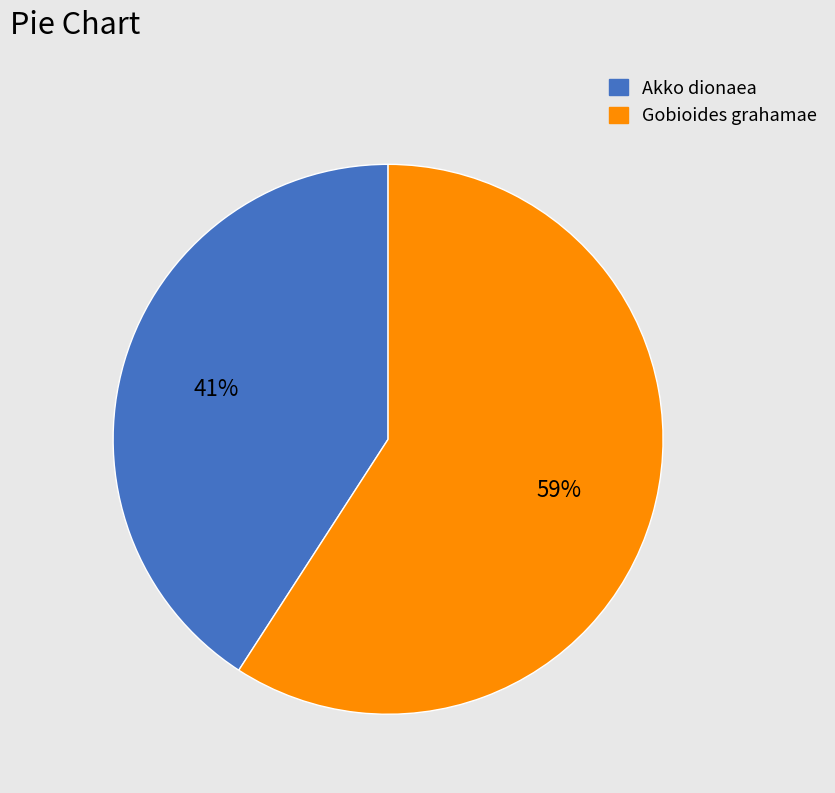

To the nearest percent, what is the average slice percentage?

50%